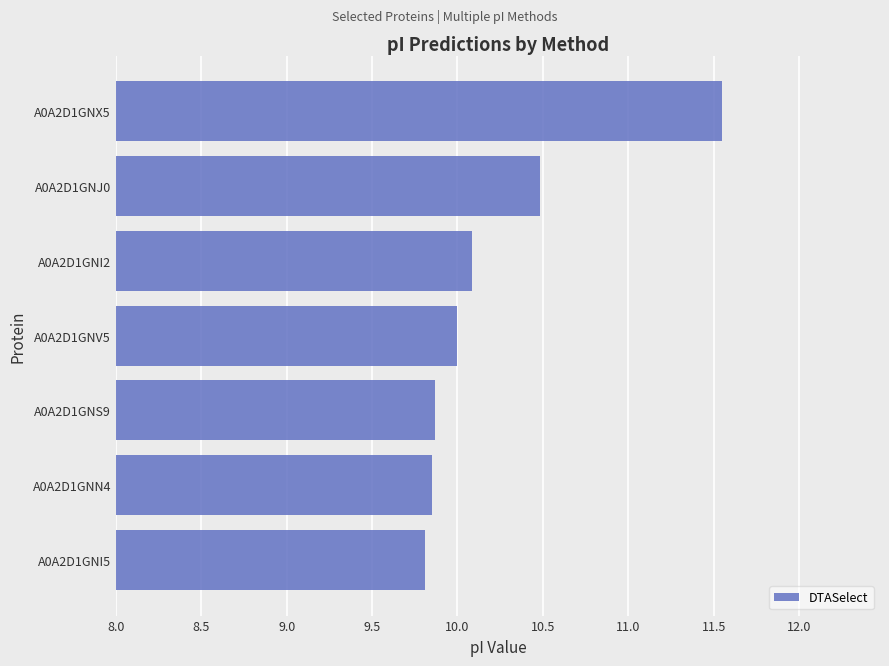

What is the change in value from A0A2D1GNS9 to A0A2D1GNV5?

+0.1